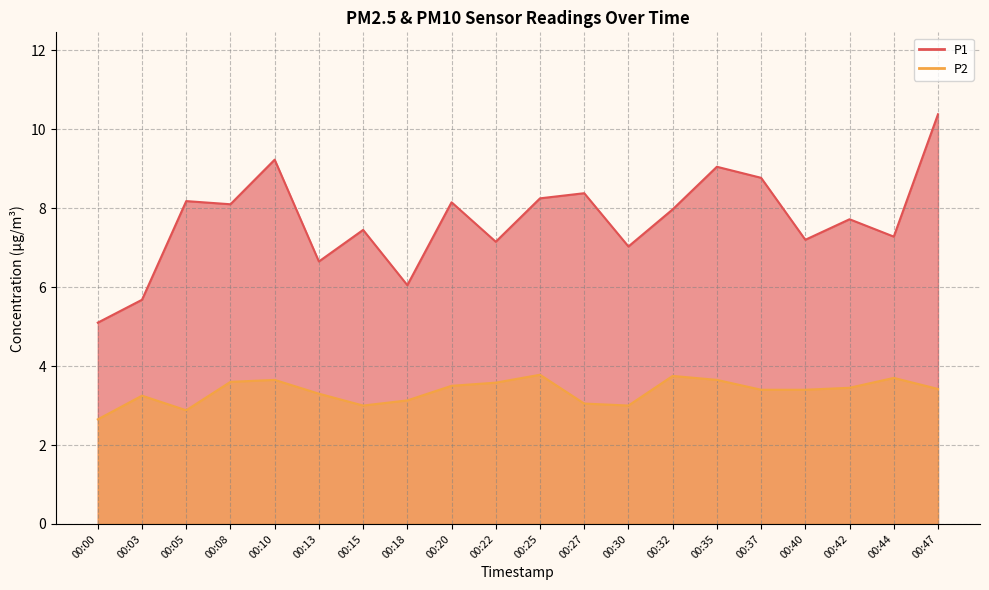

True or false: P1 and P2 cross at least once.

False